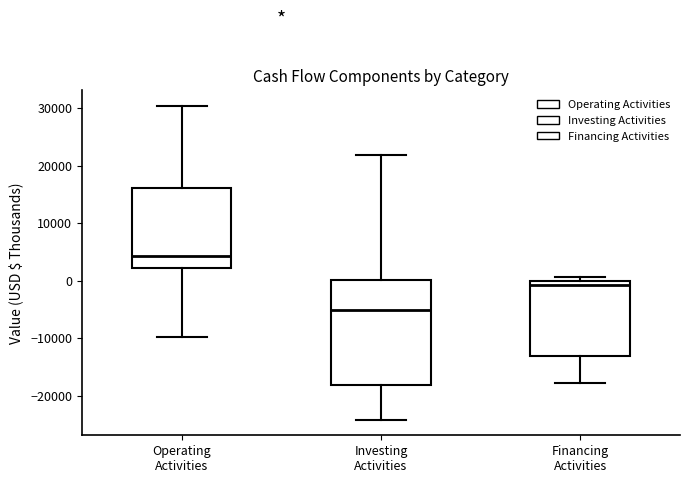

Which box has the lowest median line?

Investing Activities